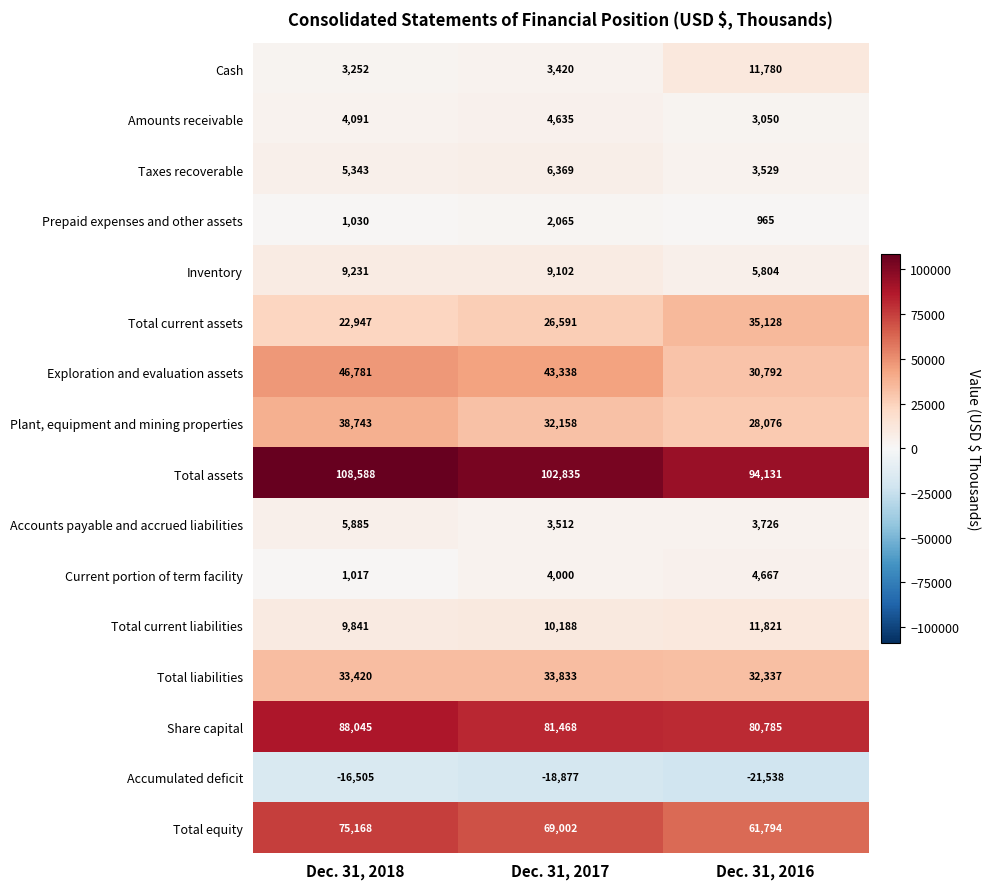

The value of Accumulated deficit at Dec. 31, 2017 is -18877. True or false?

True